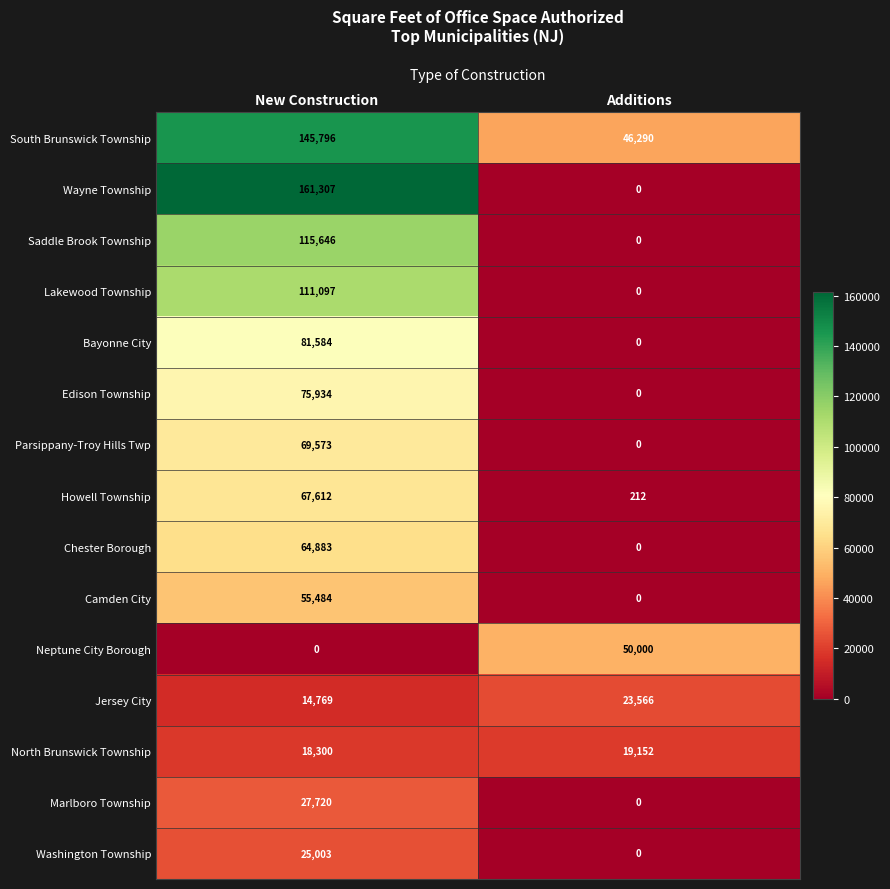

Rank the series by their maximum value, from highest to lowest.

Wayne Township, South Brunswick Township, Saddle Brook Township, Lakewood Township, Bayonne City, Edison Township, Parsippany-Troy Hills Twp, Howell Township, Chester Borough, Camden City, Neptune City Borough, Marlboro Township, Washington Township, Jersey City, North Brunswick Township